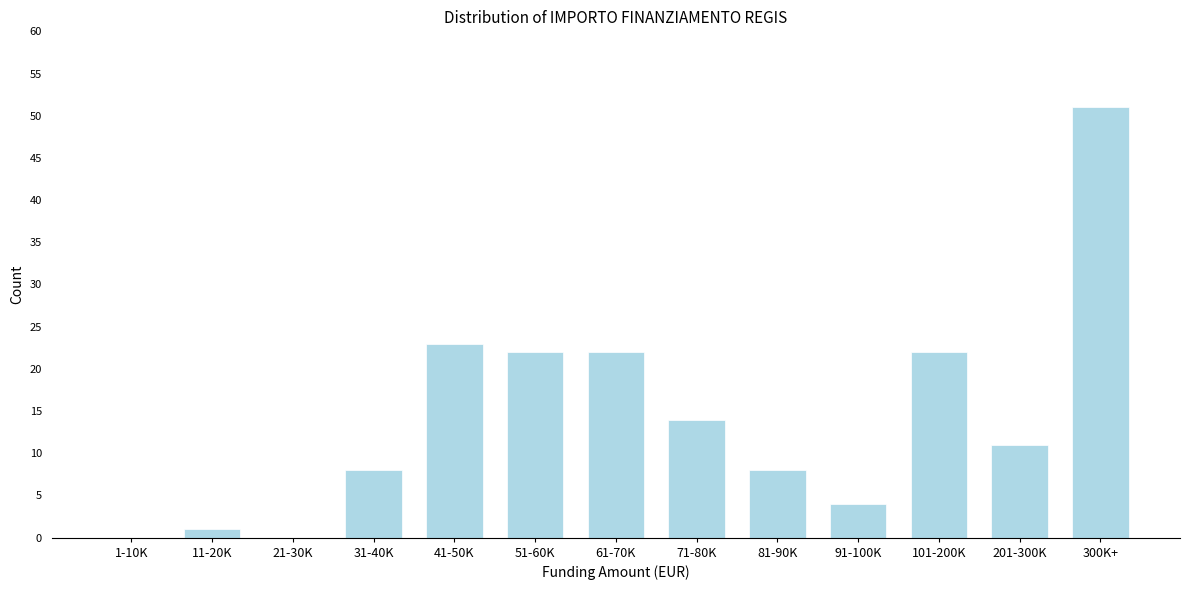

Reading left to right, list all the values displayed in this chart.

1-10K=0	11-20K=1	21-30K=0	31-40K=8	41-50K=23	51-60K=22	61-70K=22	71-80K=14	81-90K=8	91-100K=4	101-200K=22	201-300K=11	300K+=51